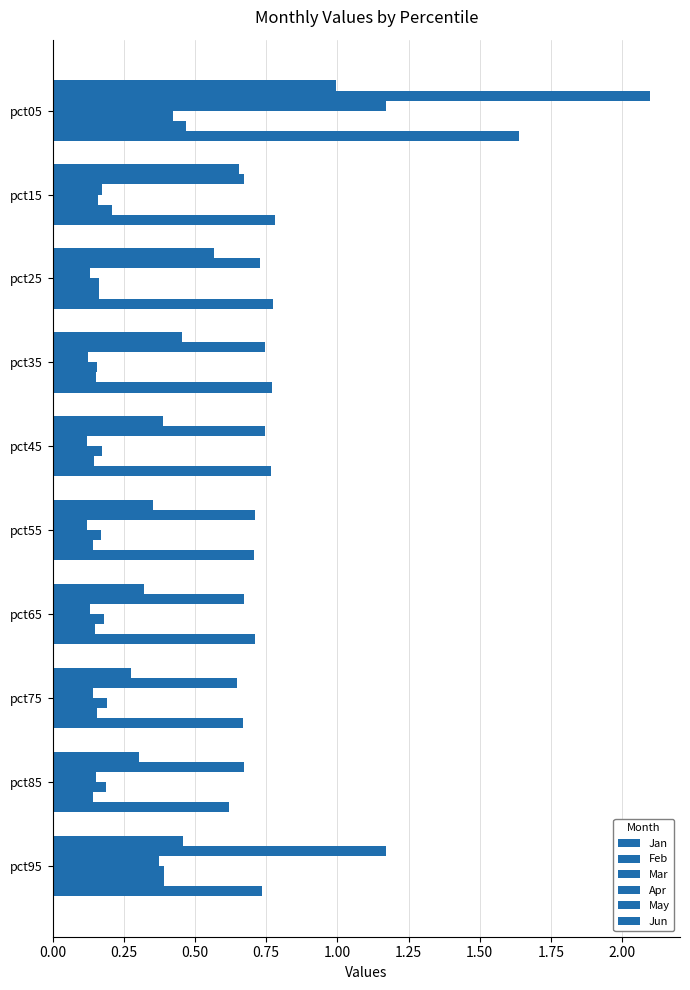

What is the difference between the maximum and minimum values in the Feb series?

1.5